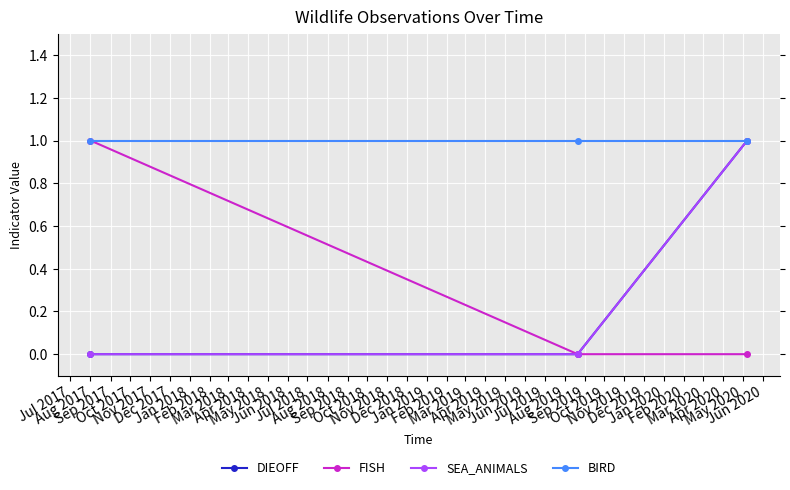

Is it true that DIEOFF equals 0 at Aug 2017?

True